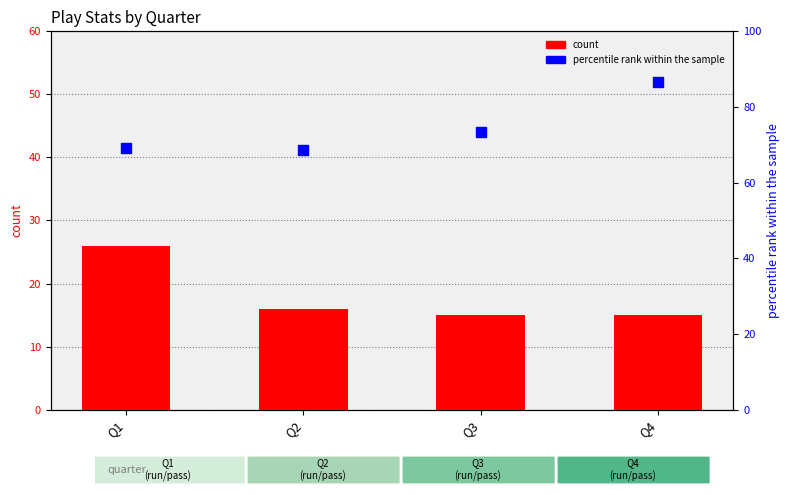

Is the value of percentile rank within the sample at Q1 greater than the value of count at Q2?

Yes